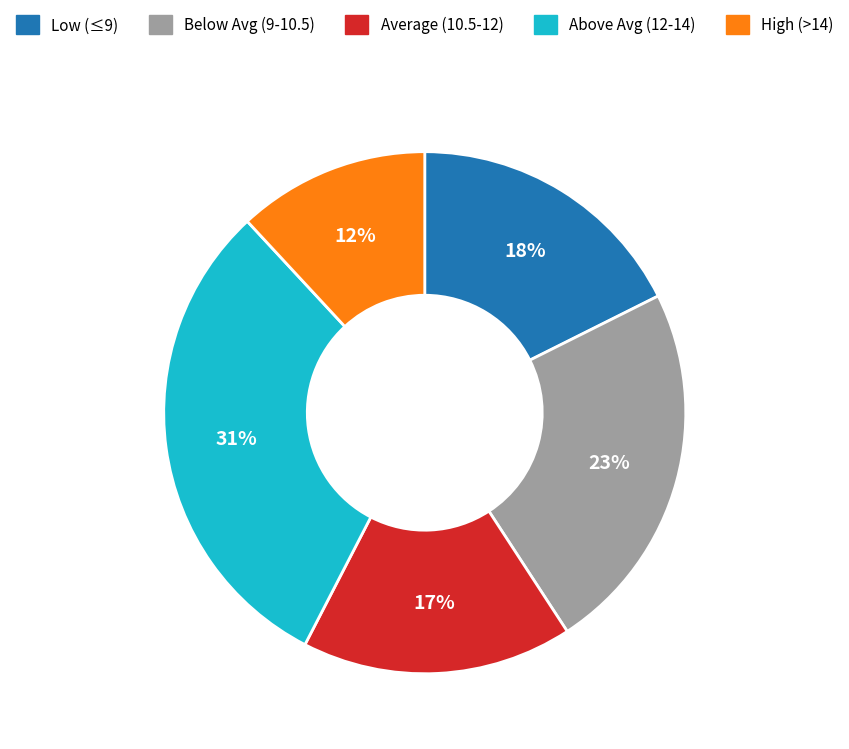

Is there any slice that represents more than half of the pie?

No